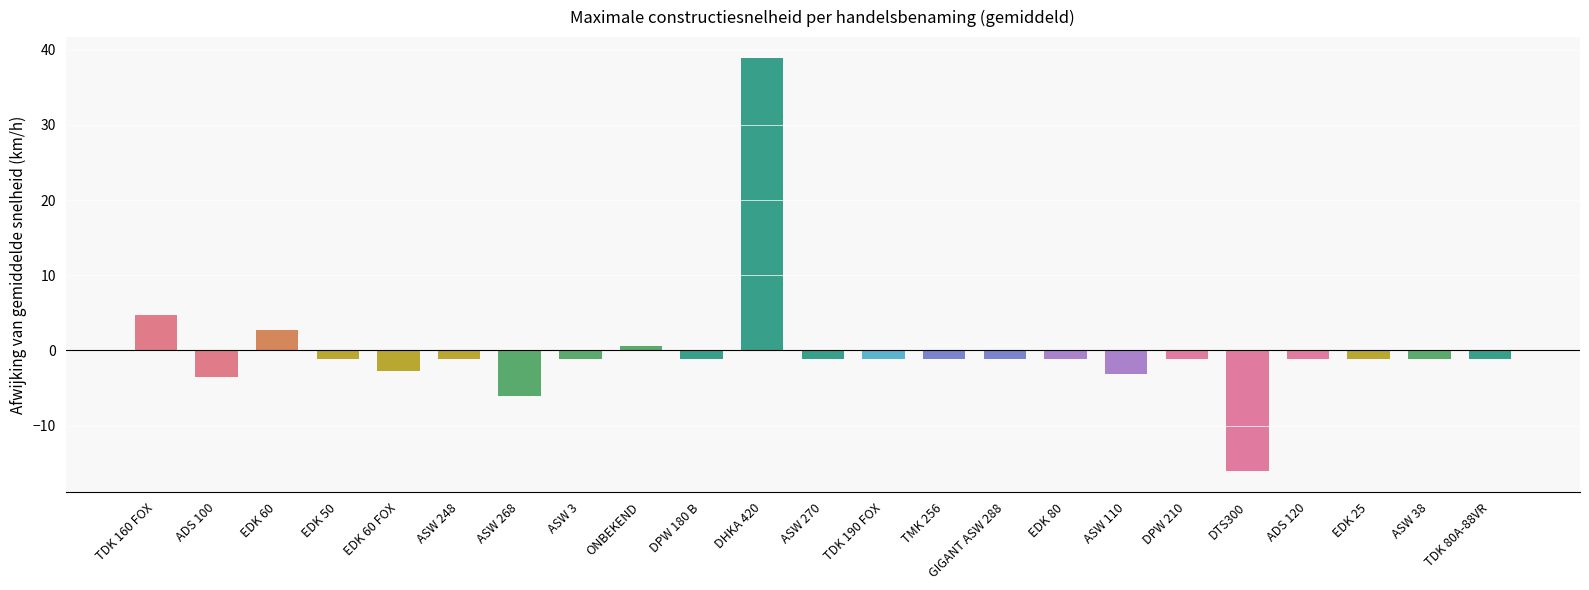

At which label is the value closest to 11?

TDK 160 FOX